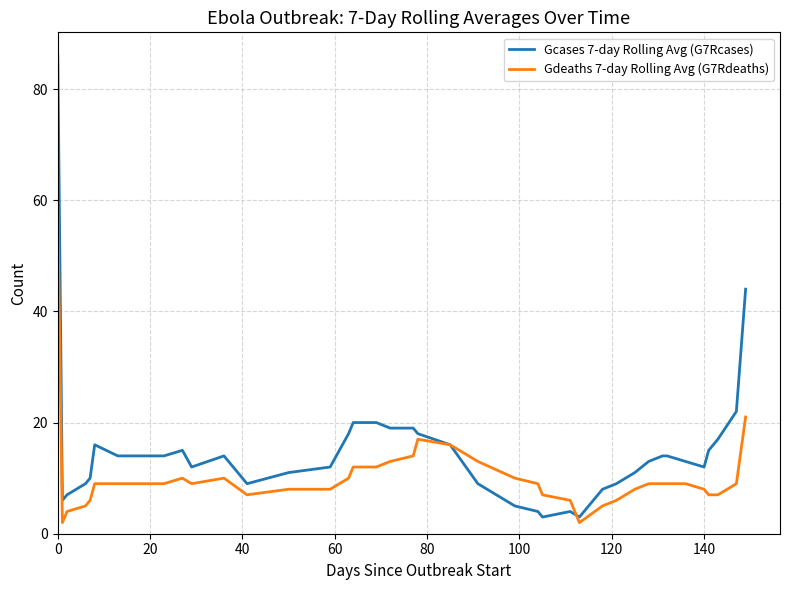

What is the difference between the second highest and second lowest values in the Gdeaths 7-day Rolling Avg (G7Rdeaths) series?

19